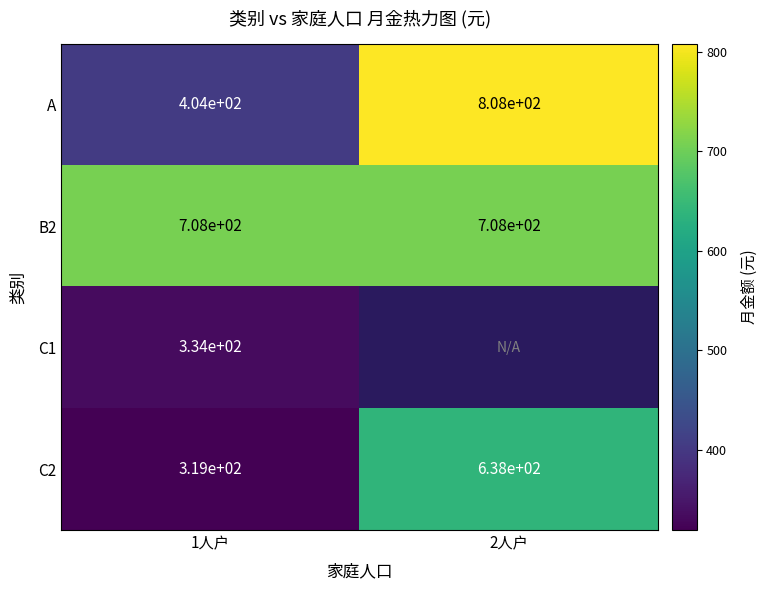

Which has a higher value, 1人户 or 2人户?

2人户